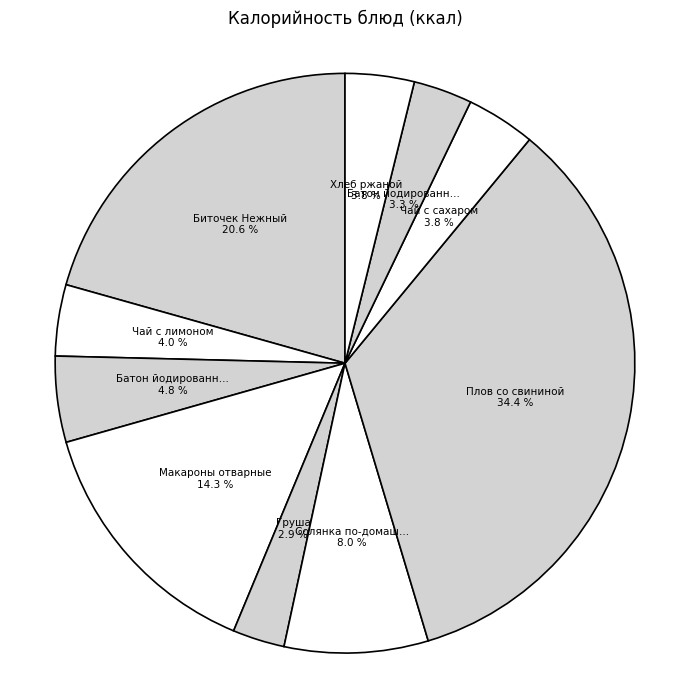

How many slices are in this pie chart?

10